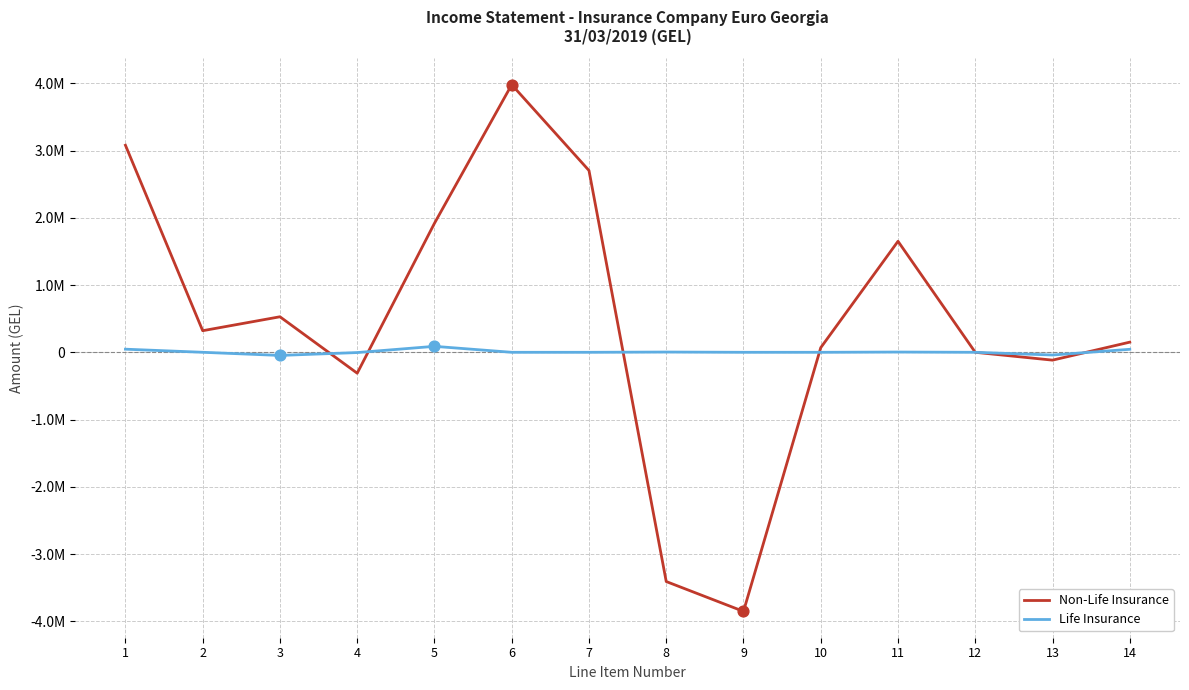

At which category is the sum across all series the highest?

6